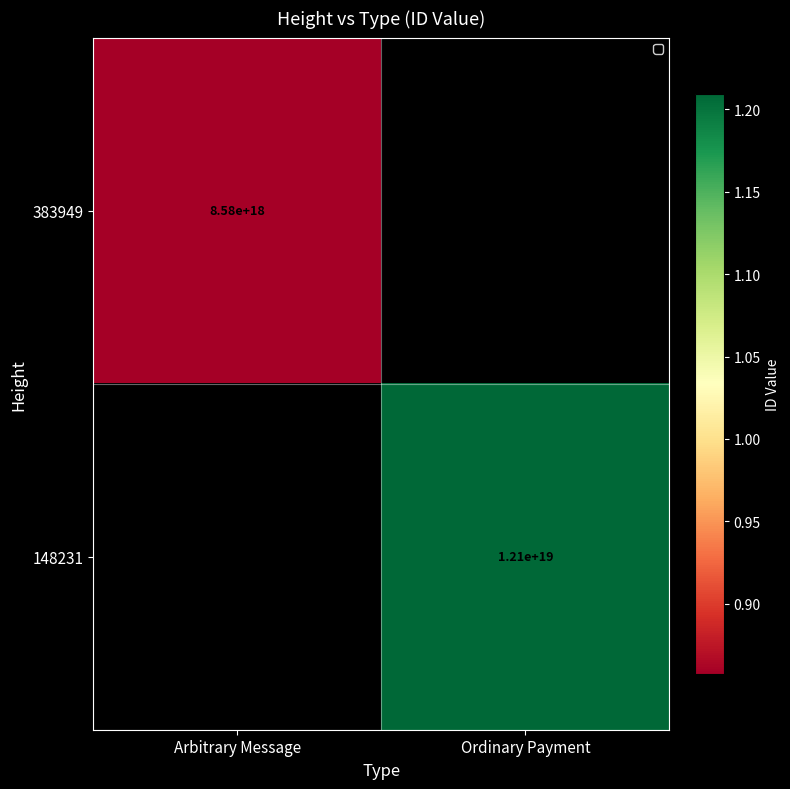

The 383949 series shows 8580000000000000000 at Arbitrary Message. True or false?

True